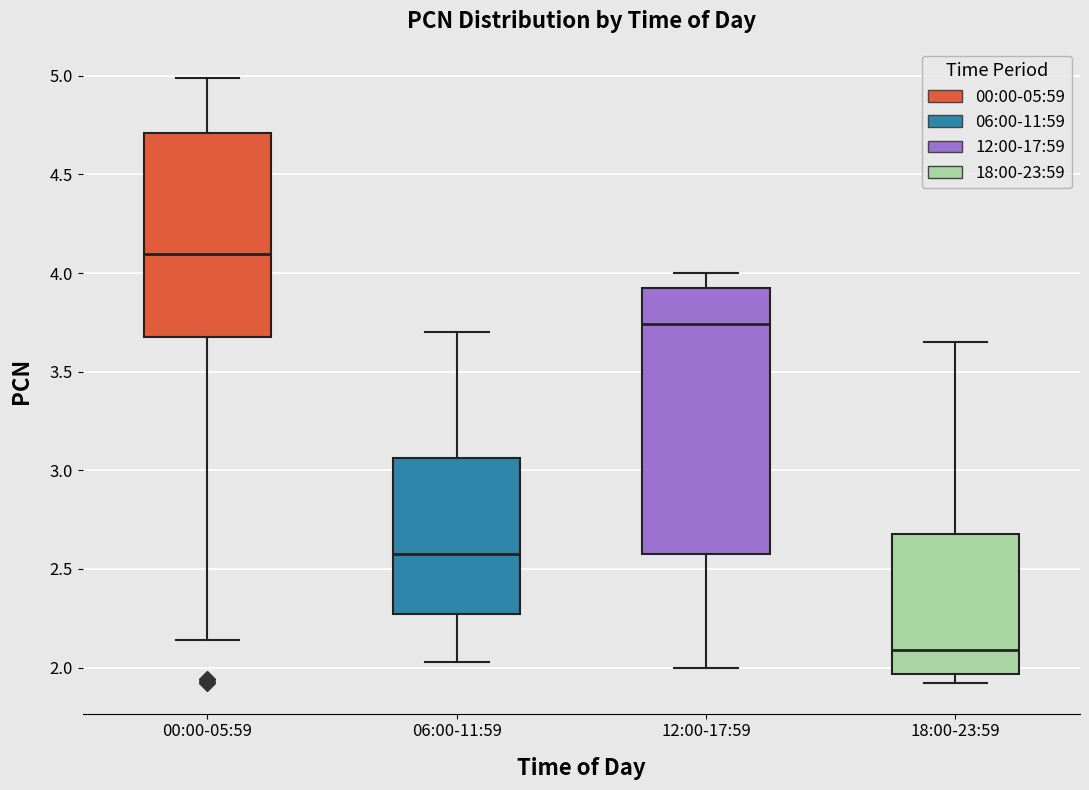

Which box has the lowest median line?

18:00-23:59